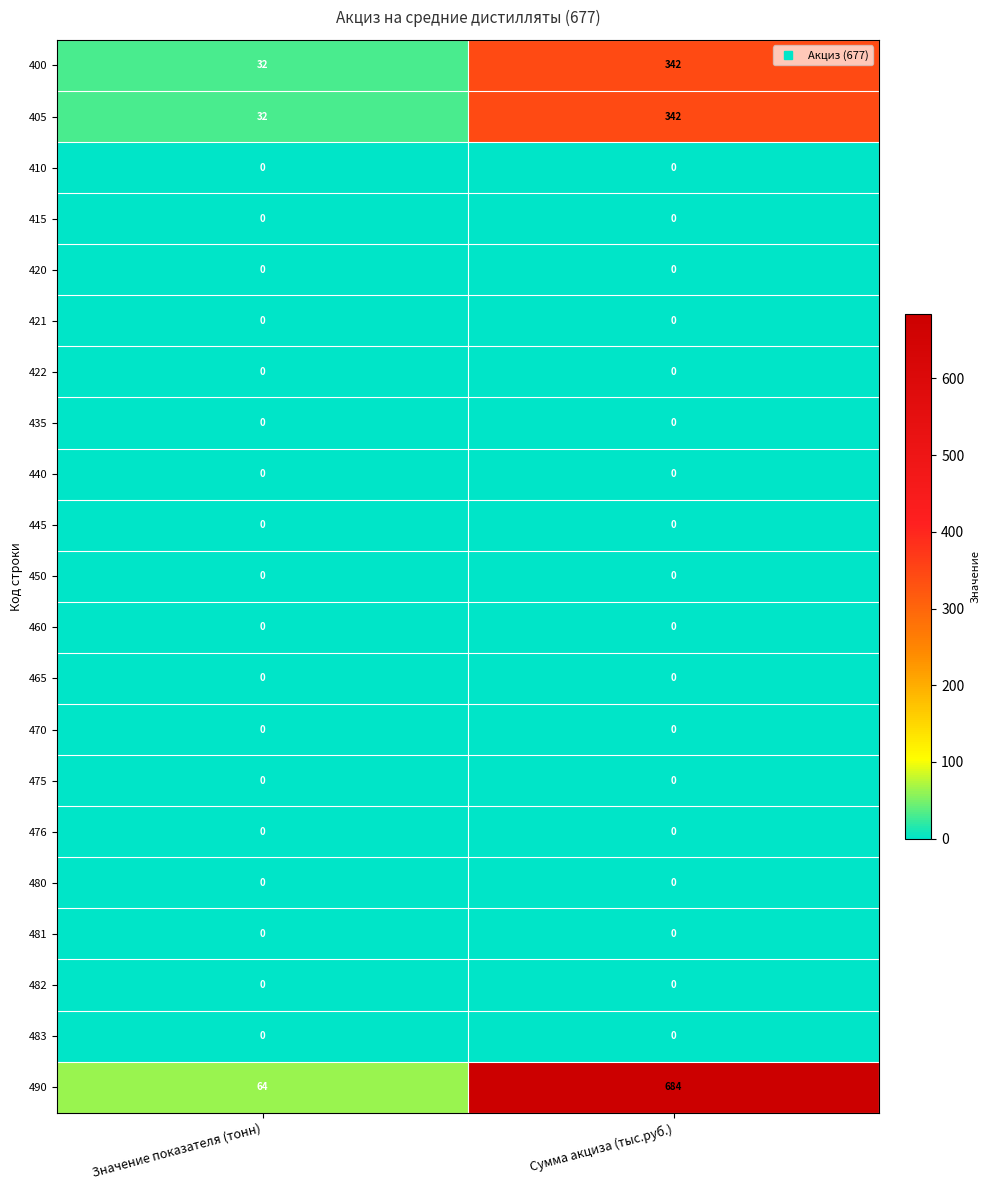

Which series has the largest total across all categories?

490